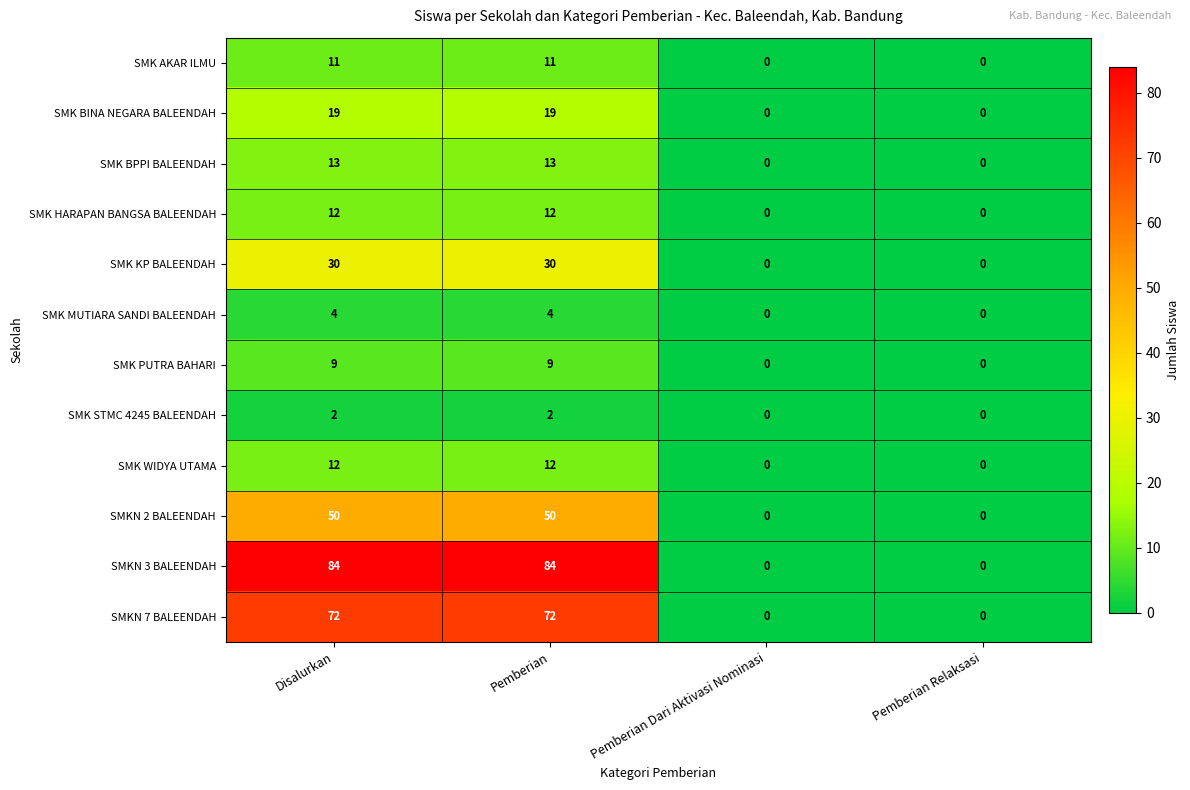

How many SMKN 3 BALEENDAH values are between 0 and 84?

4